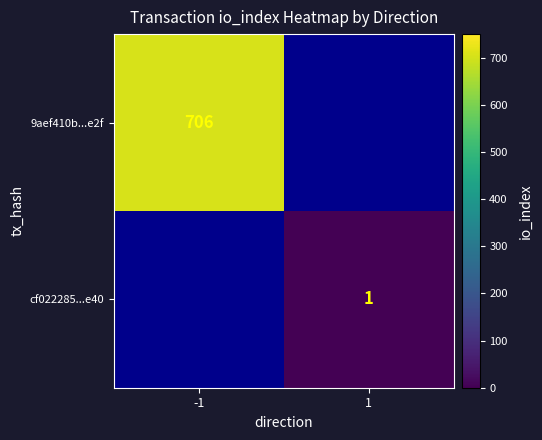

The value of 9aef410b...e2f at -1 is 1124. True or false?

False